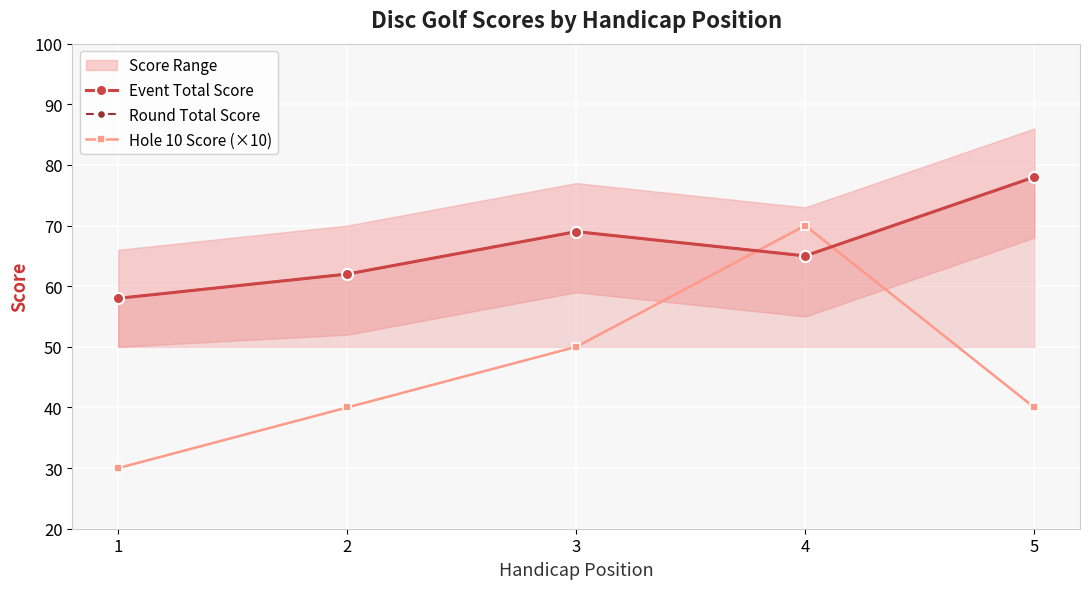

Count the Event Total Score values in the range 62 to 69.

3